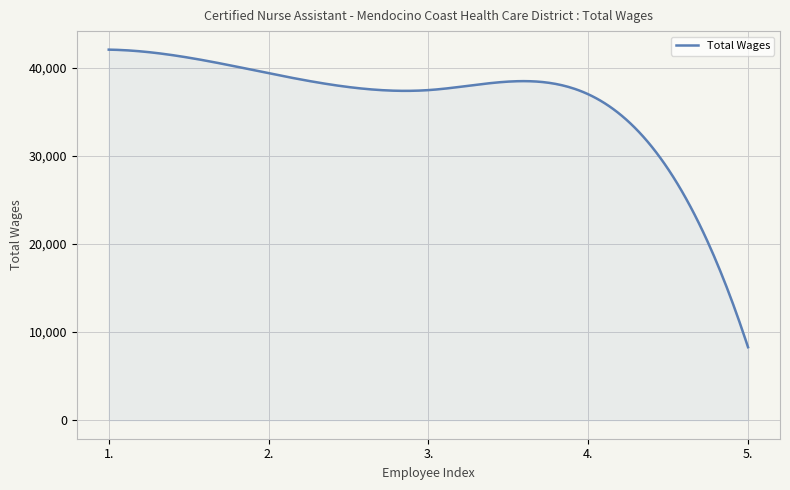

What is the difference between the maximum and minimum values?

33775.0